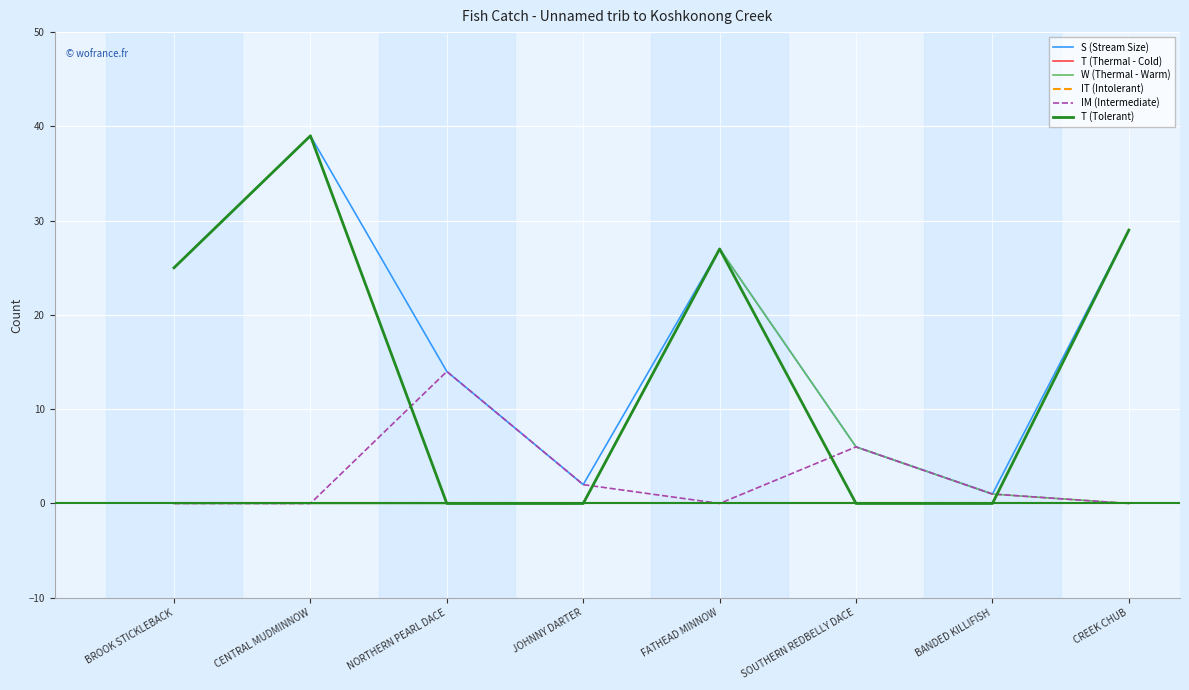

Does the chart have visible grid lines?

Yes